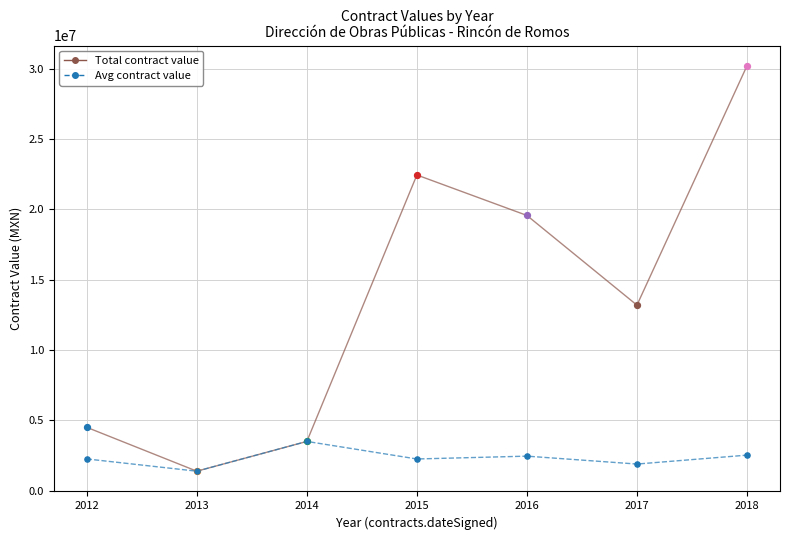

At which category is the sum across all series the highest?

2018